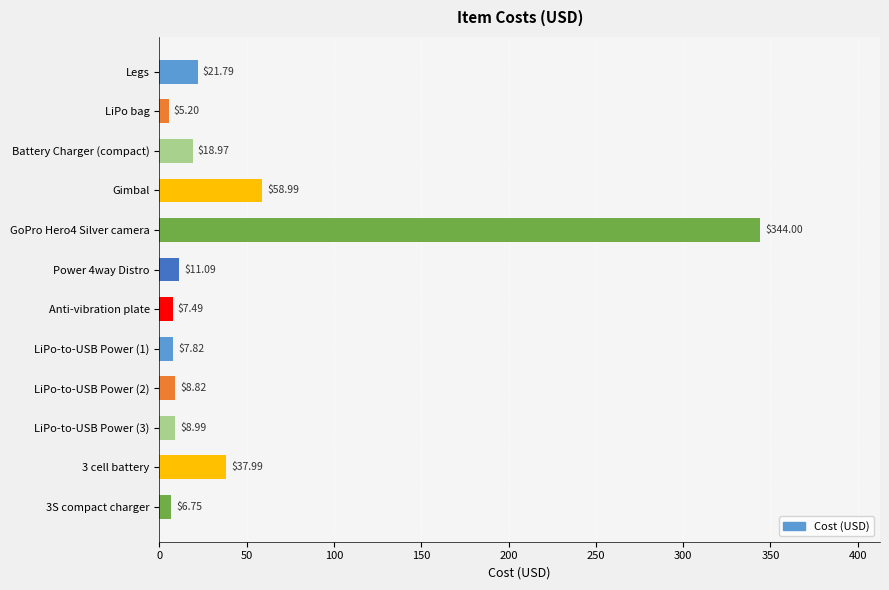

List the labels in order of value, smallest first.

LiPo bag, 3S compact charger, Anti-vibration plate, LiPo-to-USB Power (1), LiPo-to-USB Power (2), LiPo-to-USB Power (3), Power 4way Distro, Battery Charger (compact), Legs, 3 cell battery, Gimbal, GoPro Hero4 Silver camera